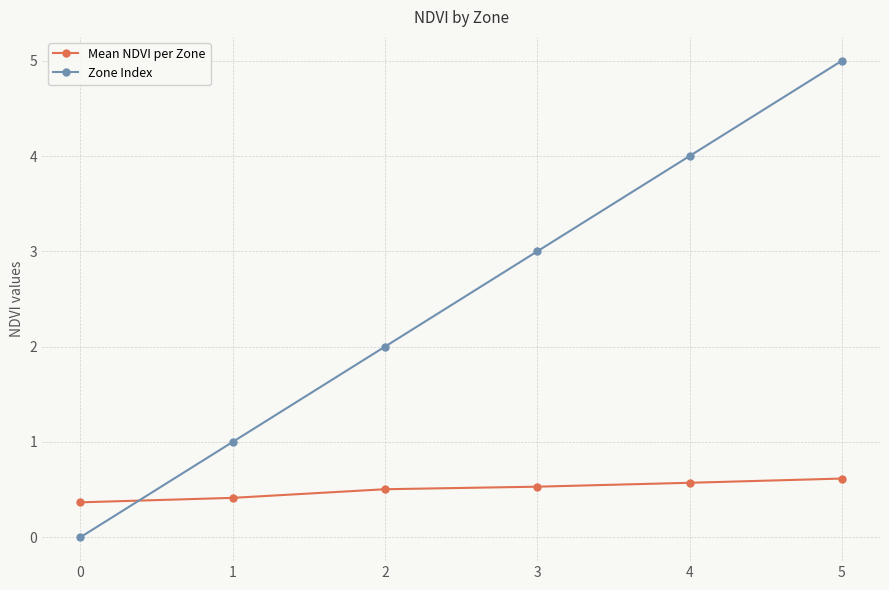

Which series has the largest range (max minus min)?

Zone Index